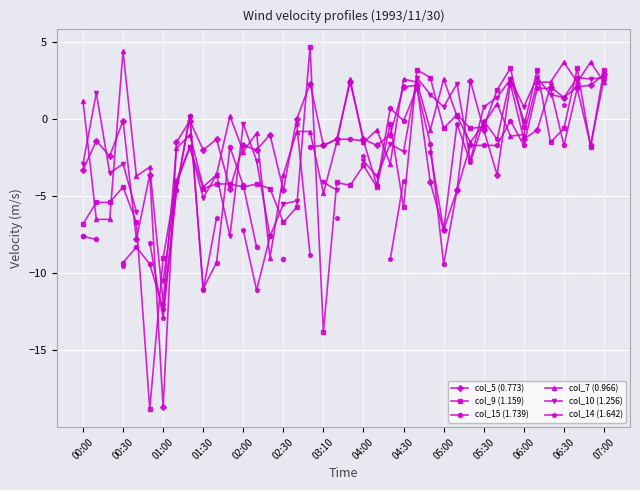

How many distinct data groups are displayed?

6